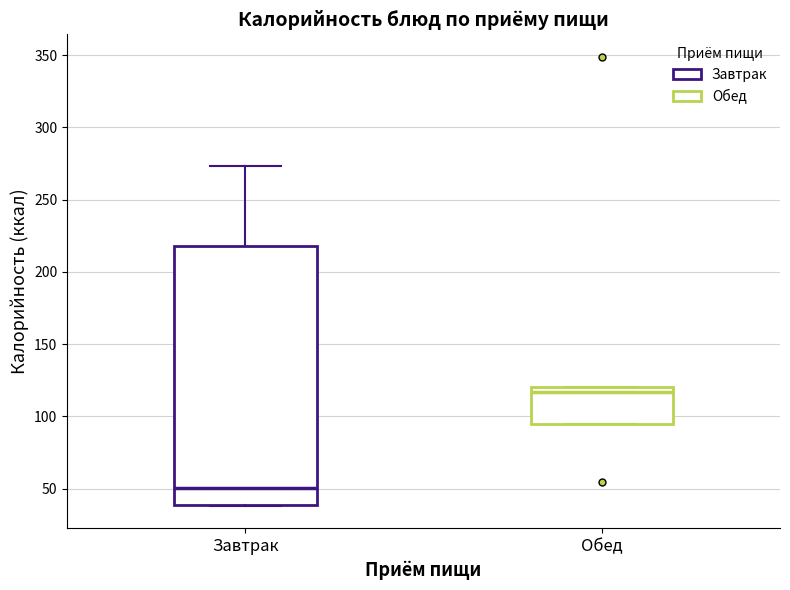

Where is the lower edge of the box for Обед on the y-axis? The values are not printed on the chart, so give them approximately, as read against the axis.

95